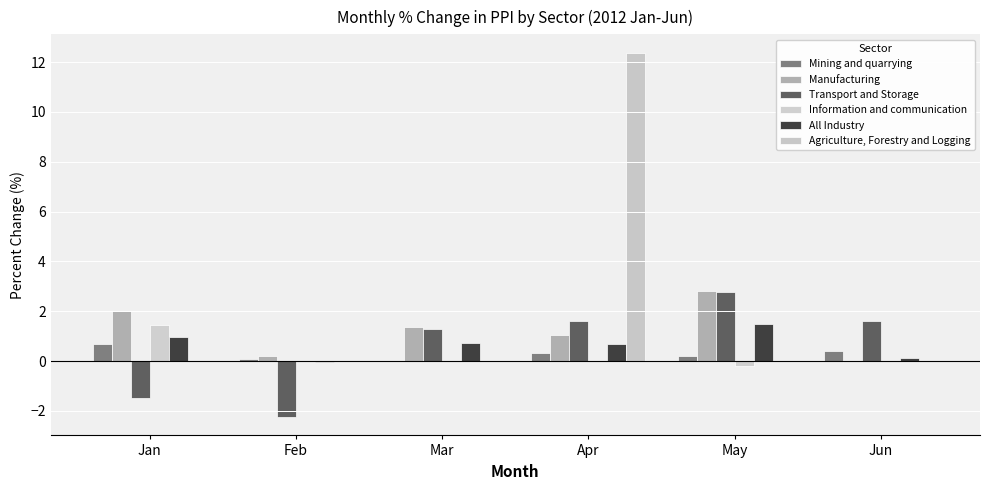

Count the number of data series in this chart.

6